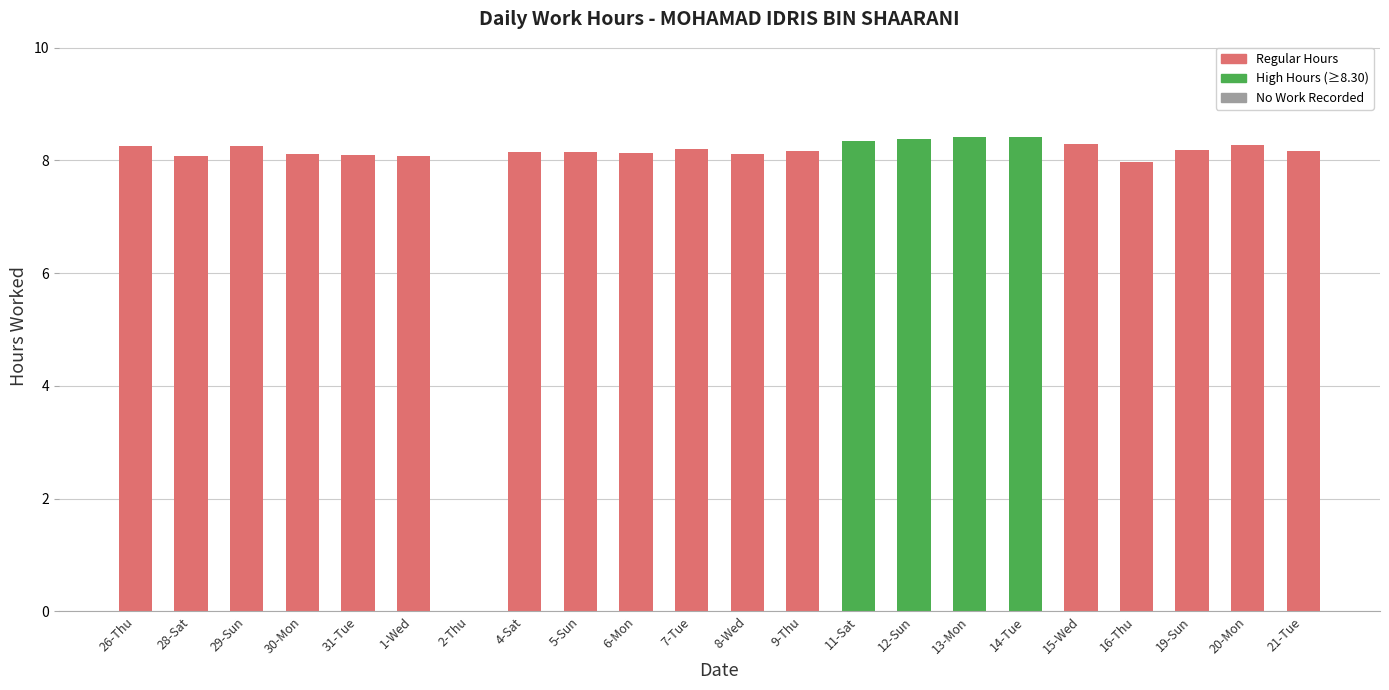

What is the greatest value displayed?

8.4